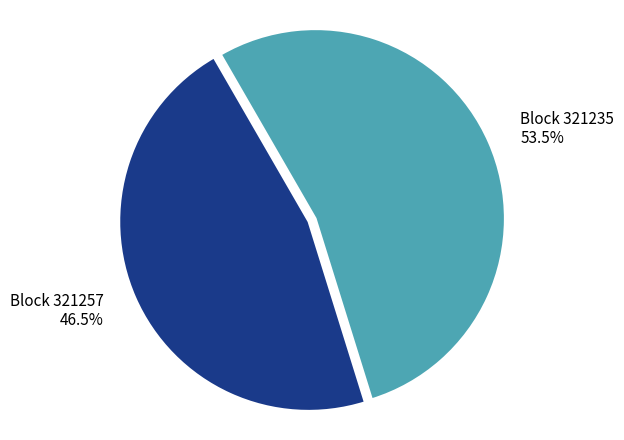

Which slice is the largest?

Block 321235